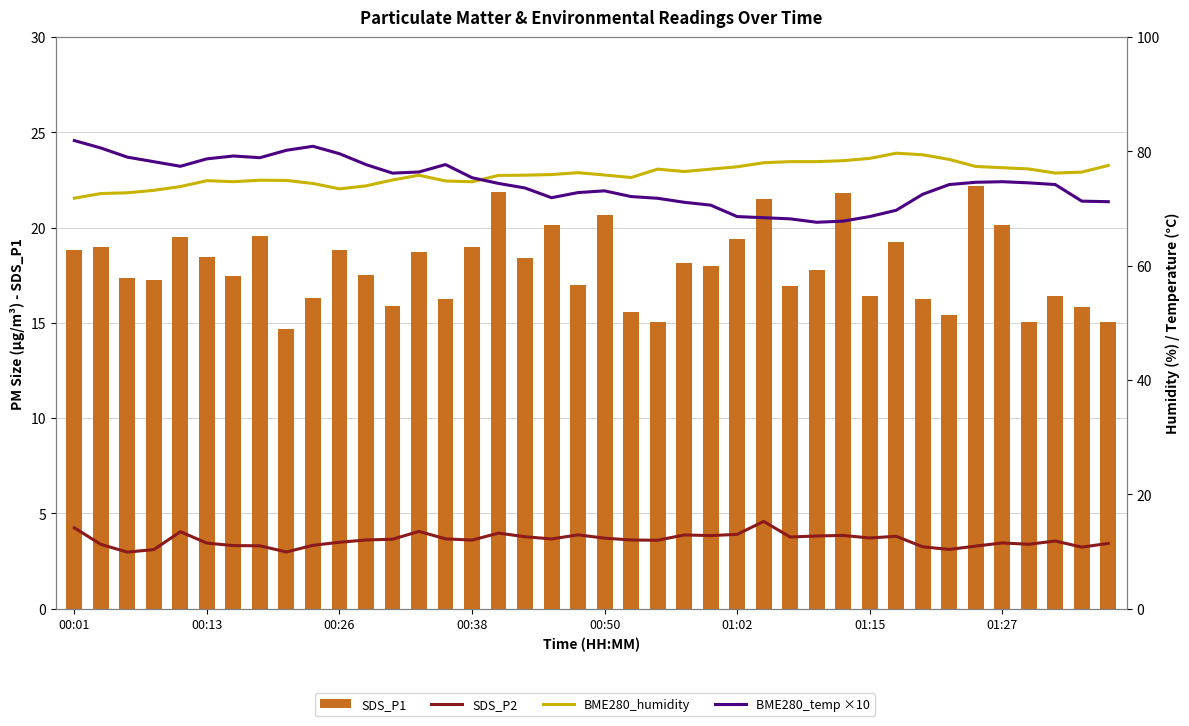

Is it true that BME280_temp ×10 equals 71.2 at 39?

True